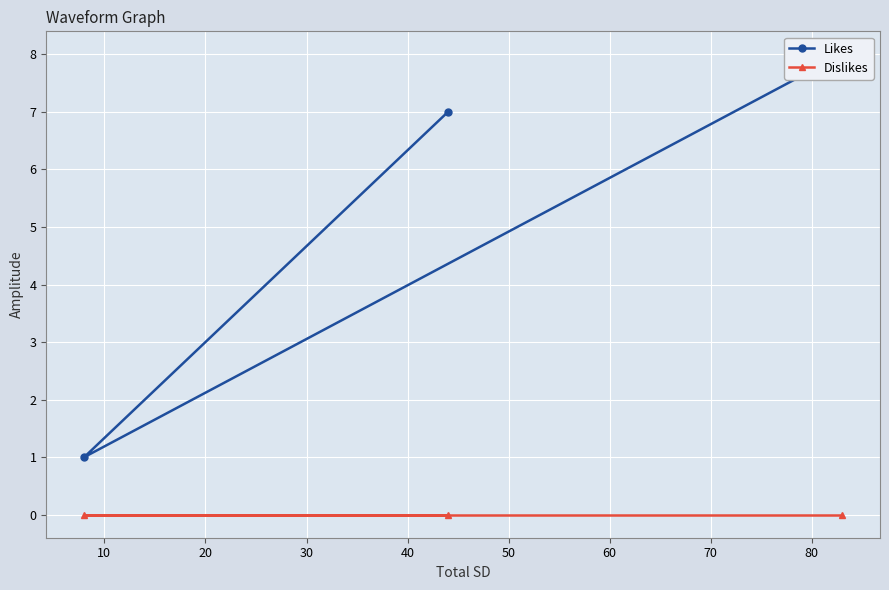

List the series in order of their peak value, highest first.

Likes, Dislikes